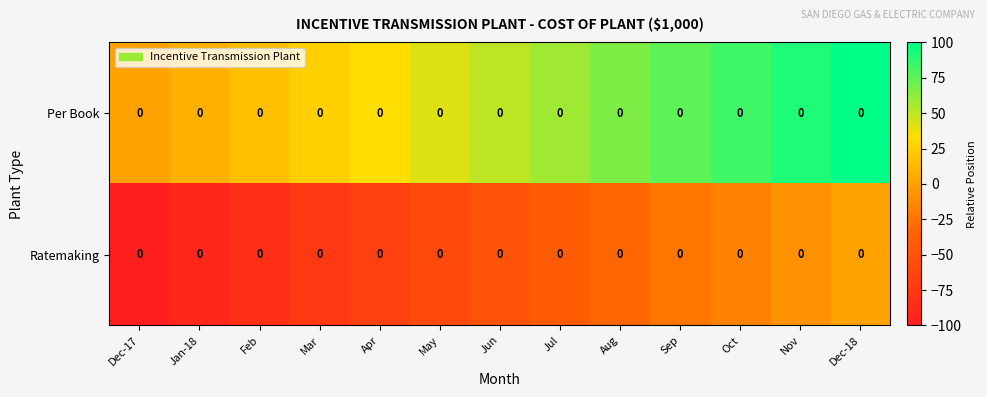

At which label does Ratemaking first exceed -50?

Jul